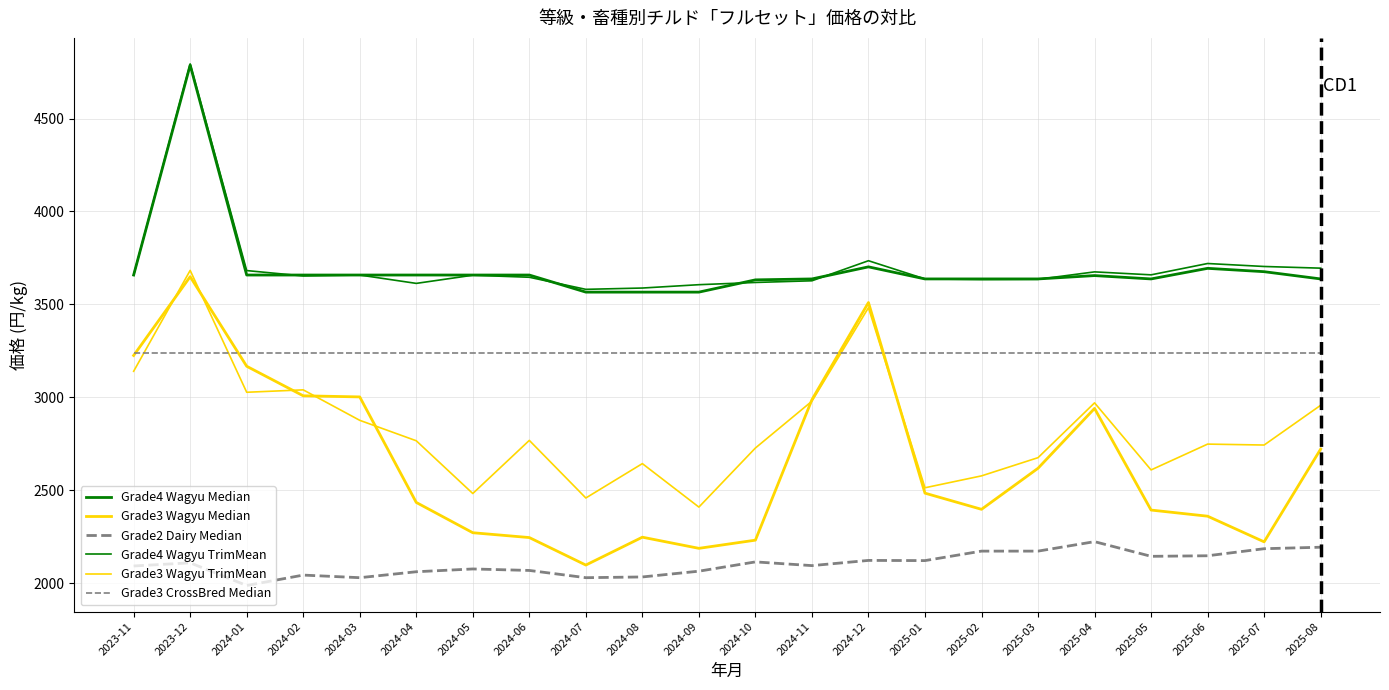

How many lines are shown in the chart?

6